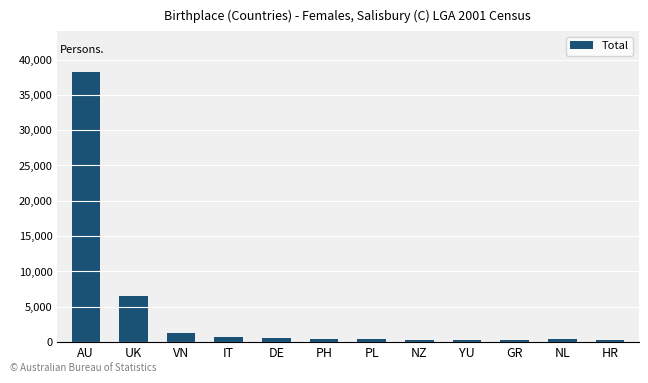

What is the value of the 10th bar from the left?

307